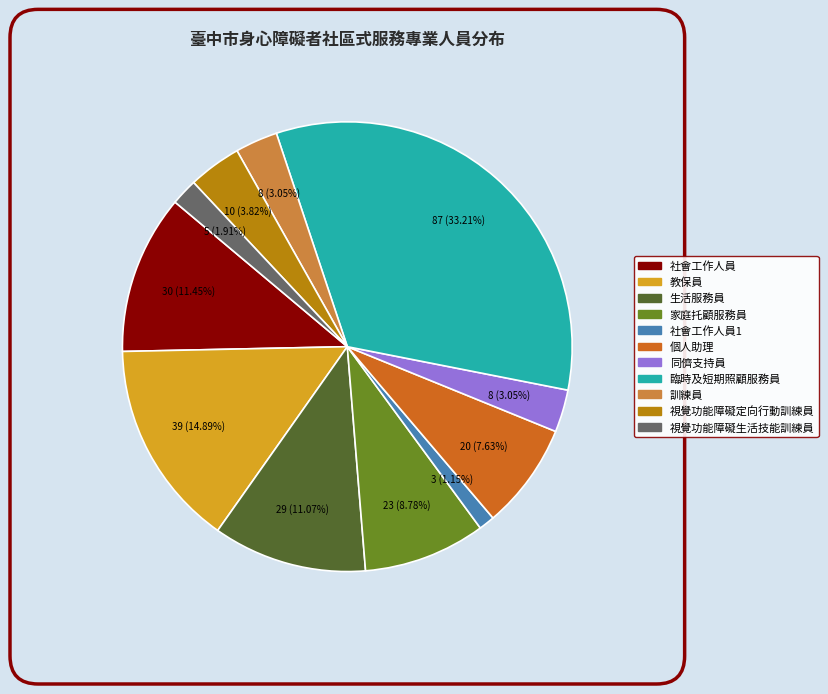

Is there any slice that represents more than half of the pie?

No